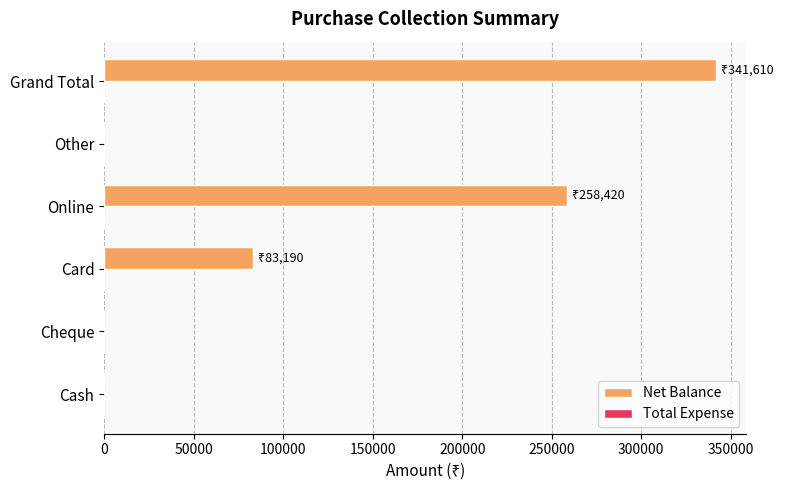

What is the change in value from Cheque to Grand Total?

+341610